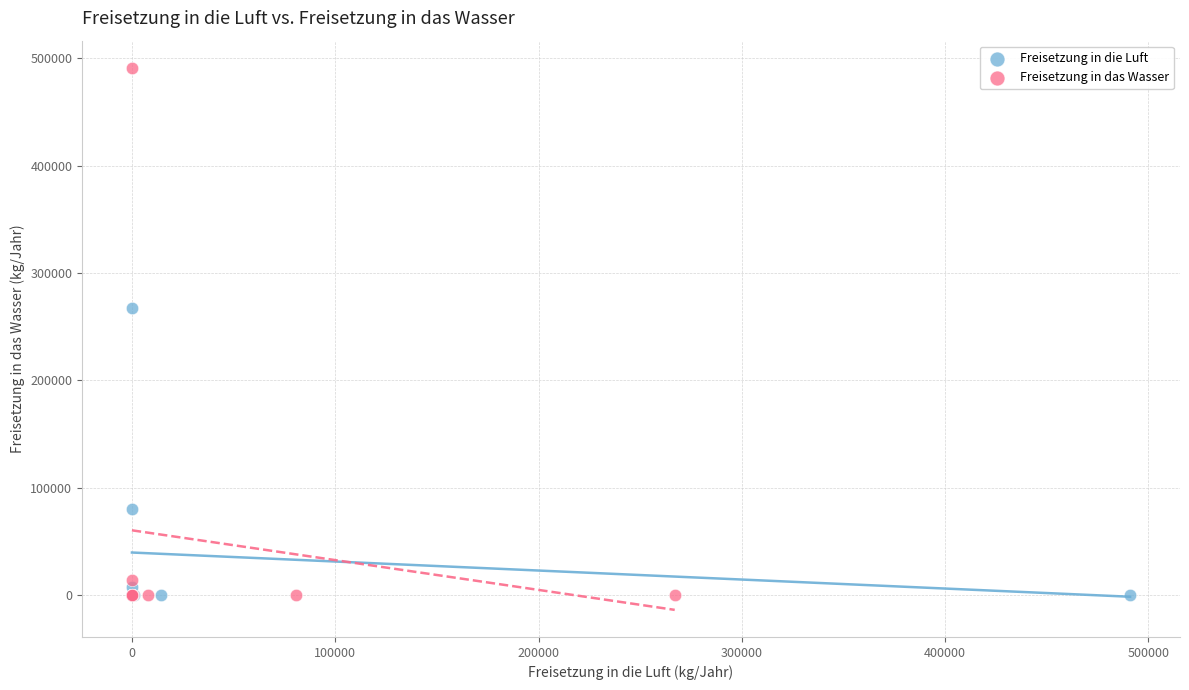

What are all the series names shown in the legend?

Freisetzung in die Luft, Freisetzung in das Wasser